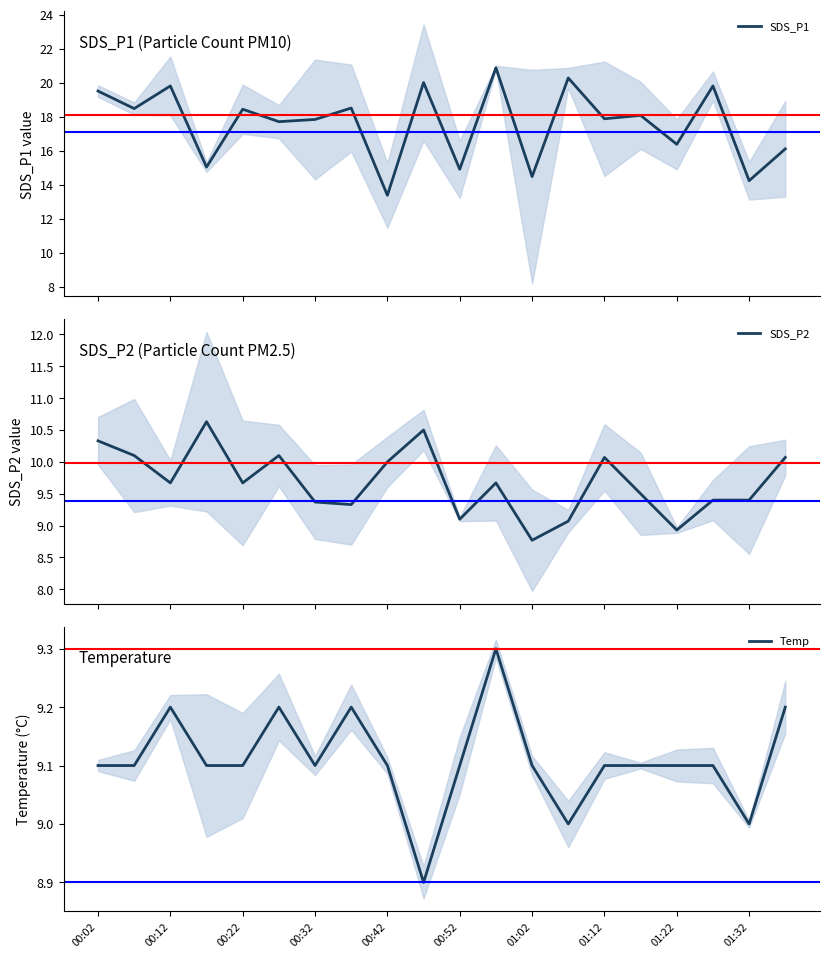

Does the chart have visible grid lines?

No